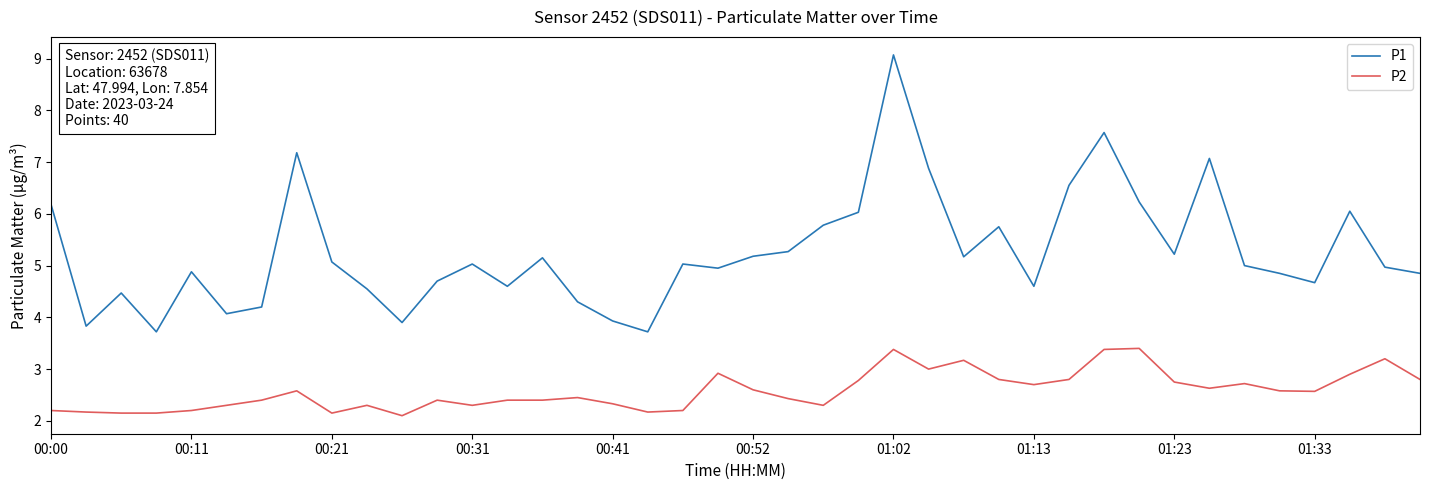

Rank the series by their average value, from highest to lowest.

P1, P2